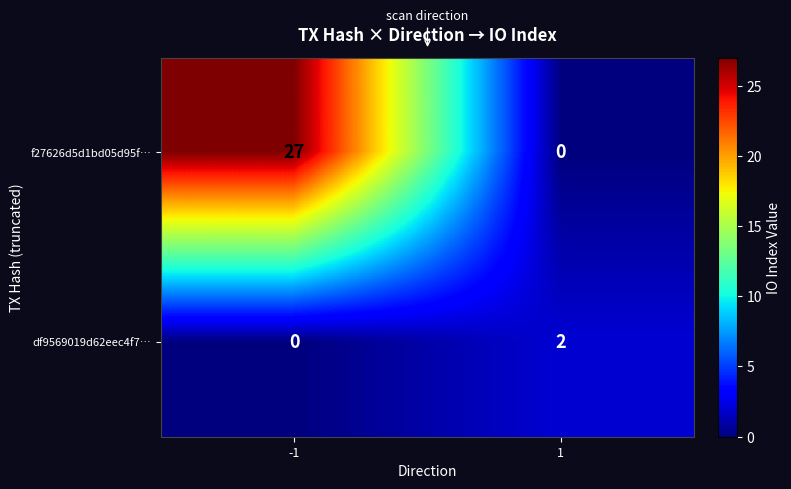

Rank the series by their maximum value, from lowest to highest.

df9569019d62eec4f7…, f27626d5d1bd05d95f…